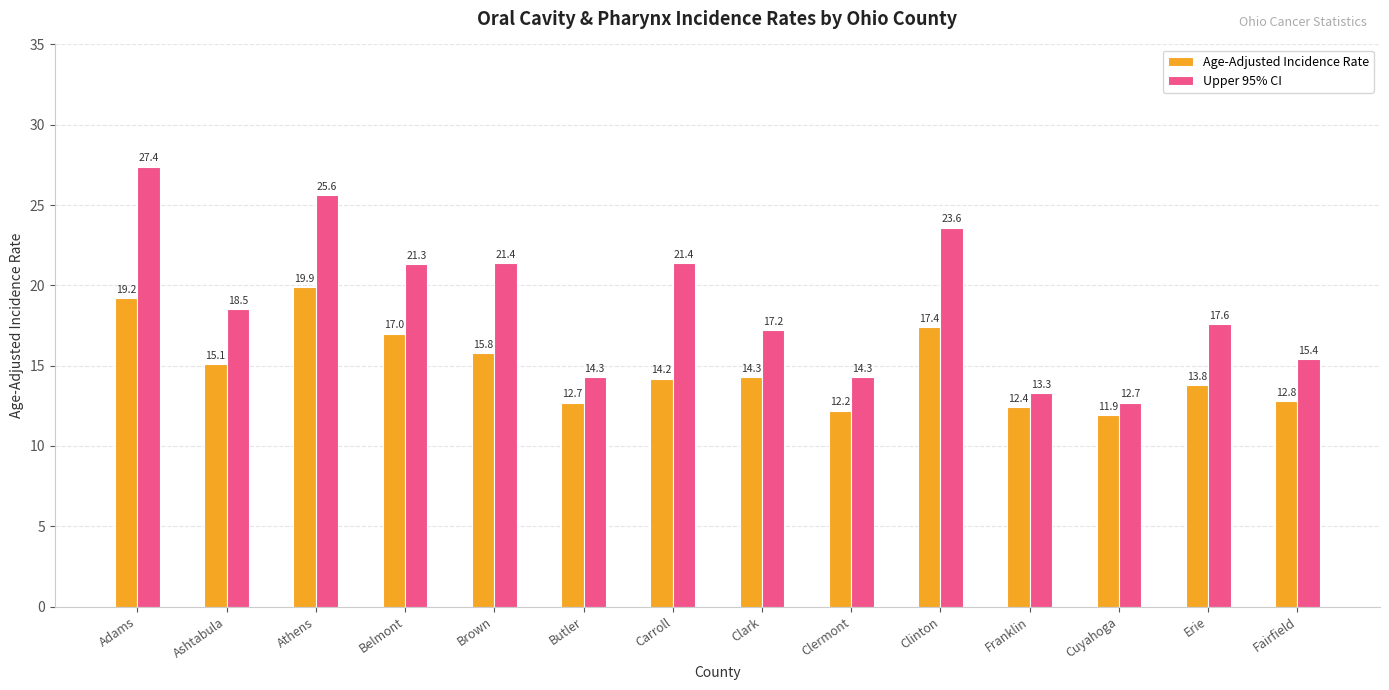

What is the maximum value shown in the chart?

27.4